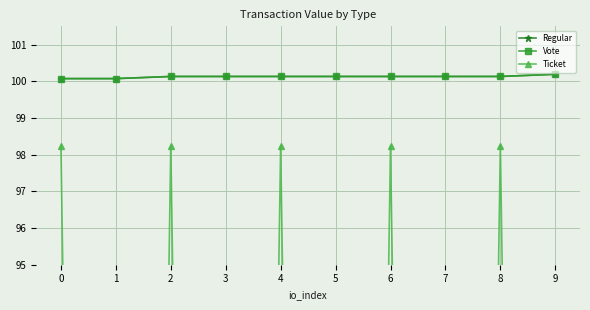

Count the Regular values in the range 100 to 101.

10